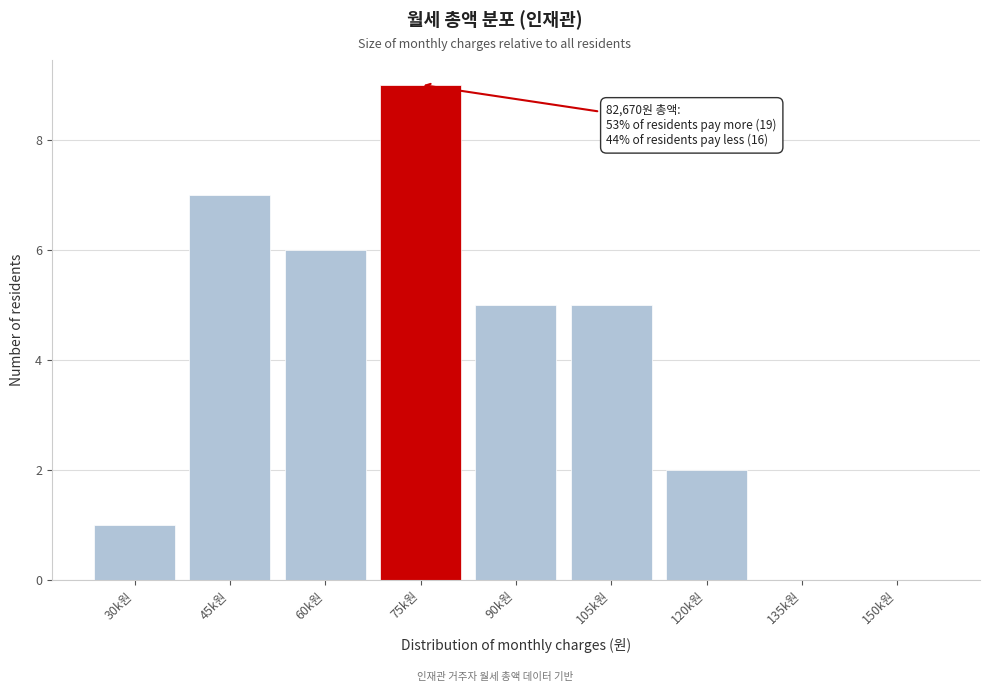

Reading left to right, list all the values displayed in this chart.

30k원=1	45k원=7	60k원=6	75k원=9	90k원=5	105k원=5	120k원=2	135k원=0	150k원=0